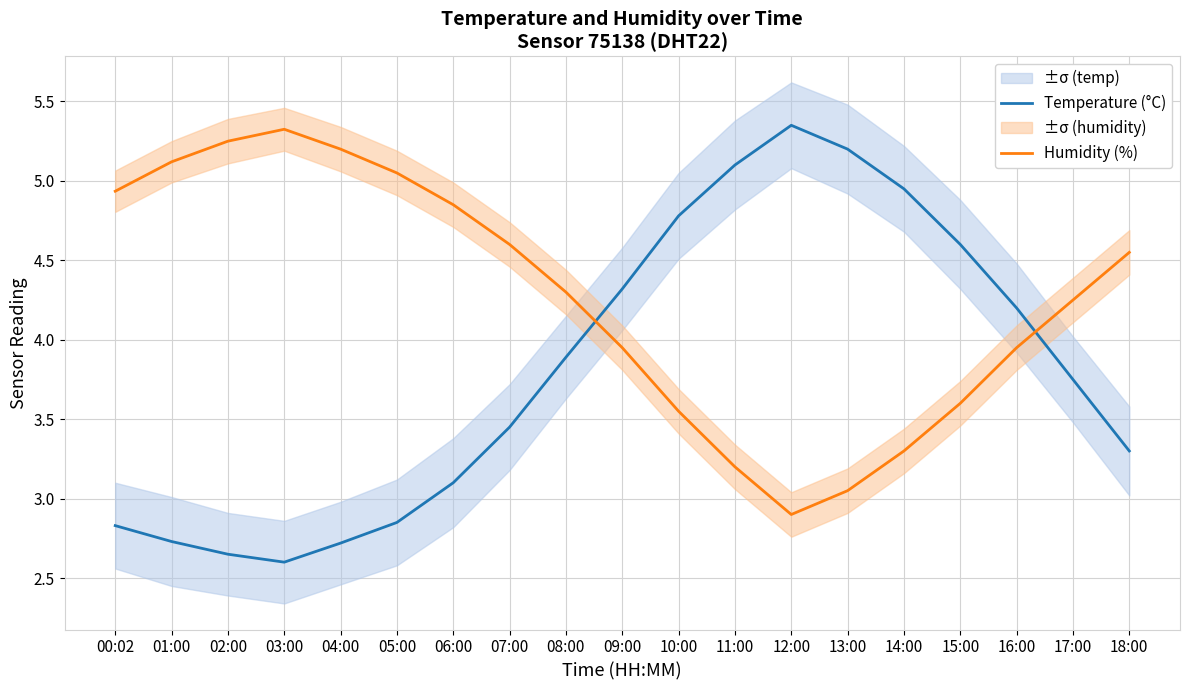

Which category has the highest value in the Temperature (°C) series?

12:00